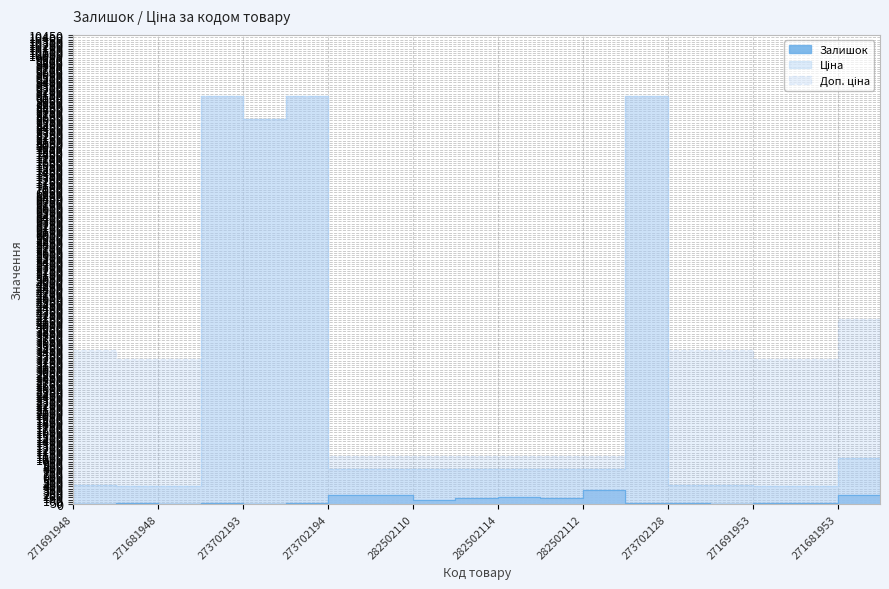

How many data points in Залишок are above 30?

9